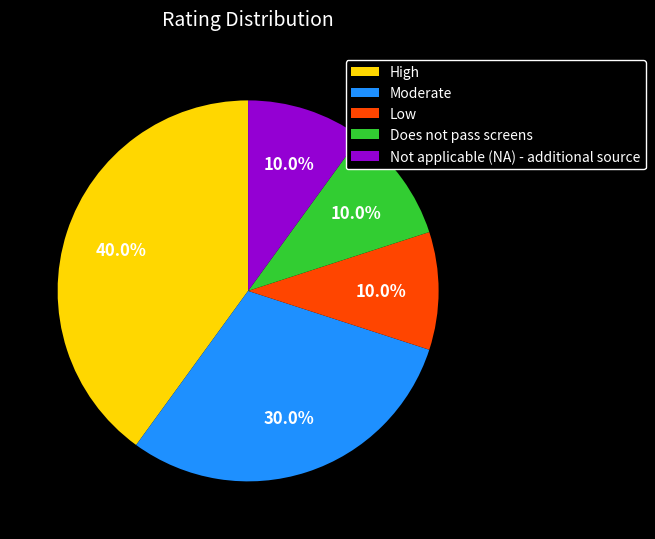

True or false: Does not pass screens accounts for 10% of the total.

True